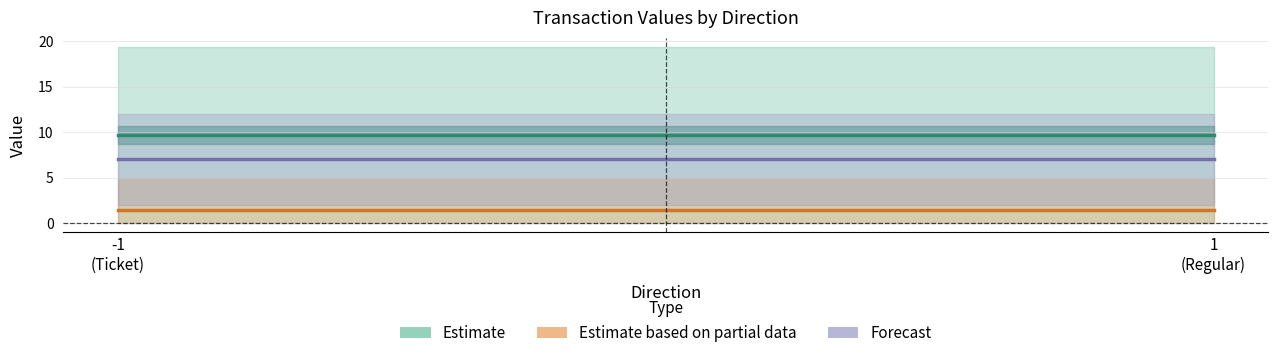

Is it true that io_index equals -0.4 at -1?

False